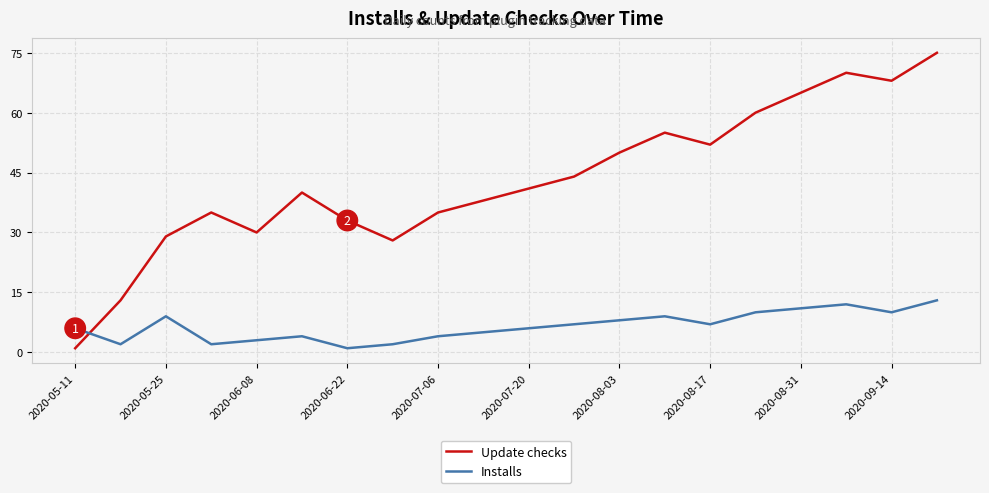

Which series has the largest total across all categories?

Update checks